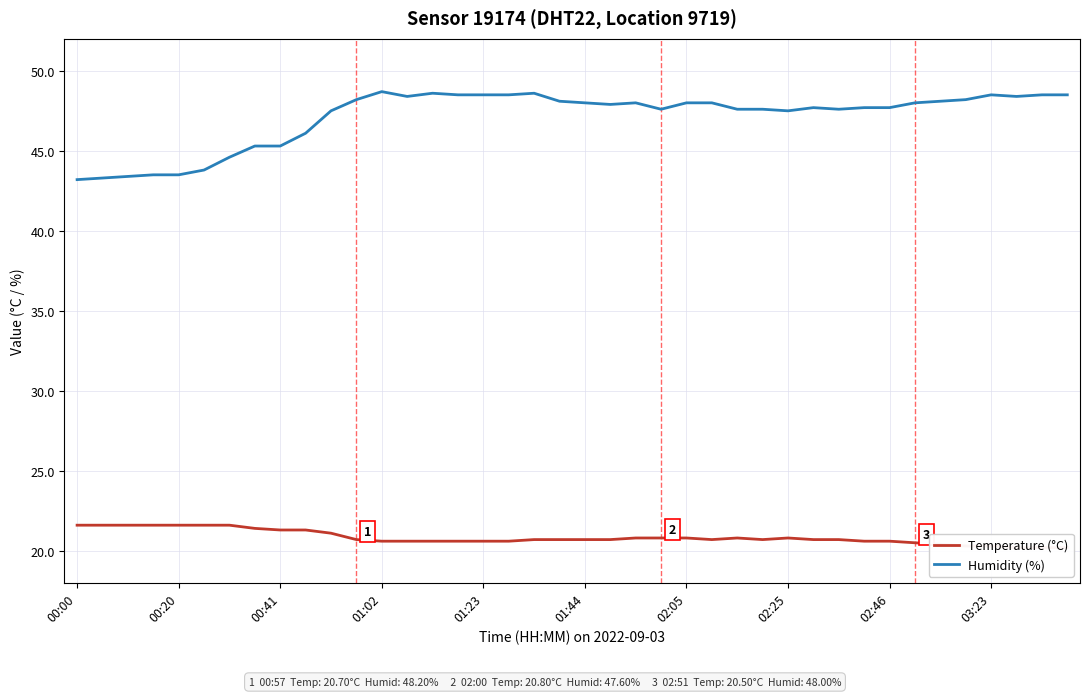

True or false: Humidity (%) has a value of 22.3 at 01:02.

False